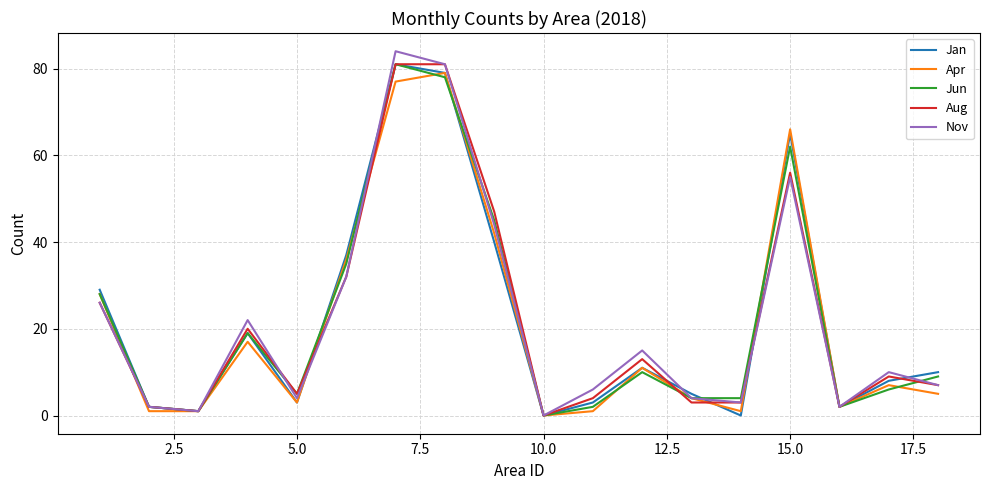

What are all the series names shown in the legend?

Jan, Apr, Jun, Aug, Nov